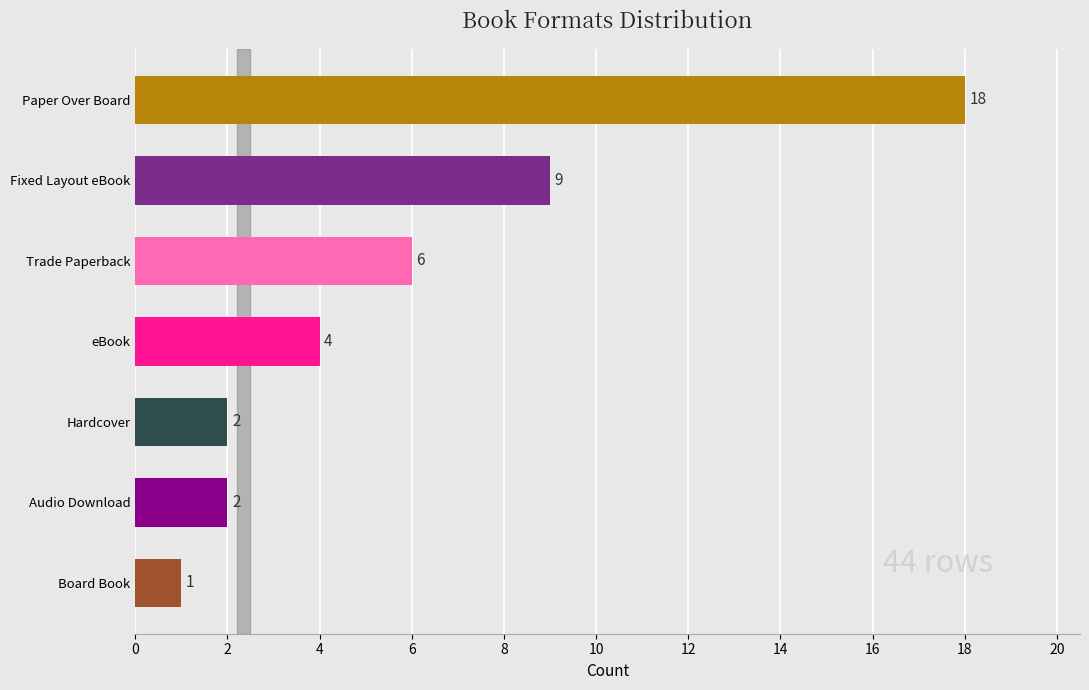

What is the smallest value displayed?

1